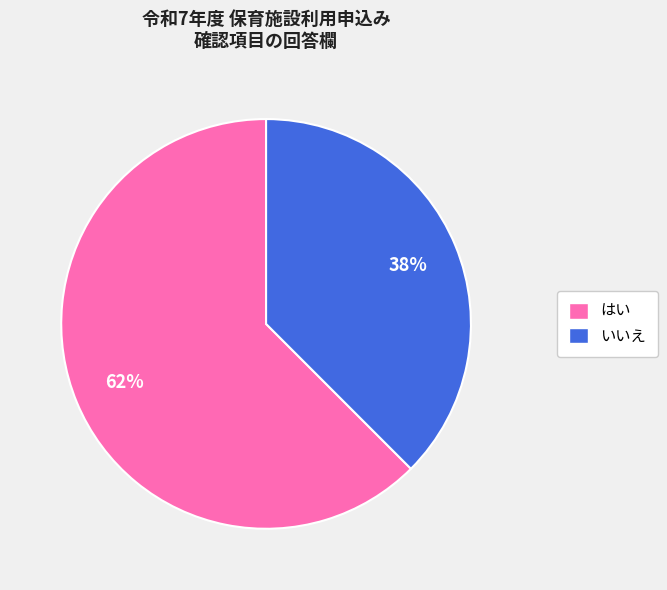

True or false: はい accounts for 48% of the total.

False